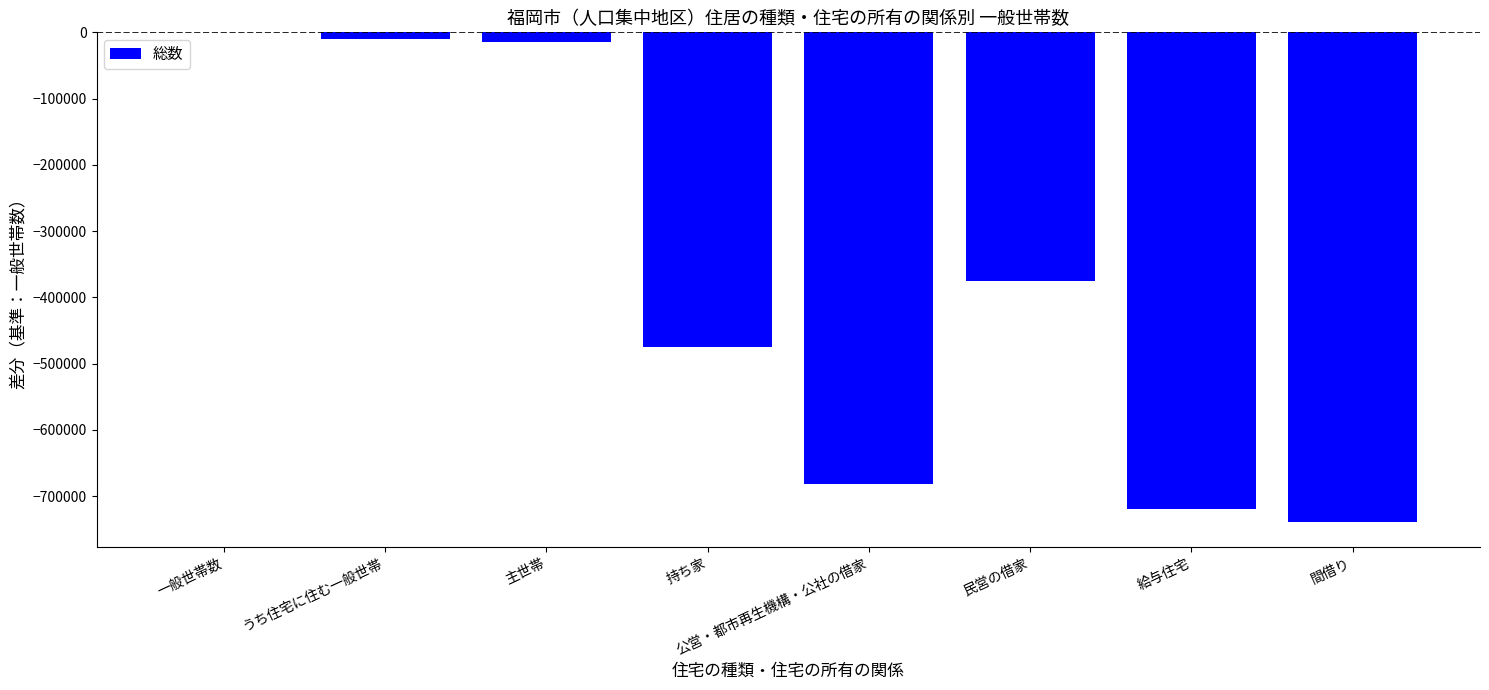

Reading right to left, list all the values displayed in this chart.

間借り=-739850	給与住宅=-719935	民営の借家=-375599	公営・都市再生機構・公社の借家=-681465	持ち家=-475453	主世帯=-15337	うち住宅に住む一般世帯=-9482	一般世帯数=0